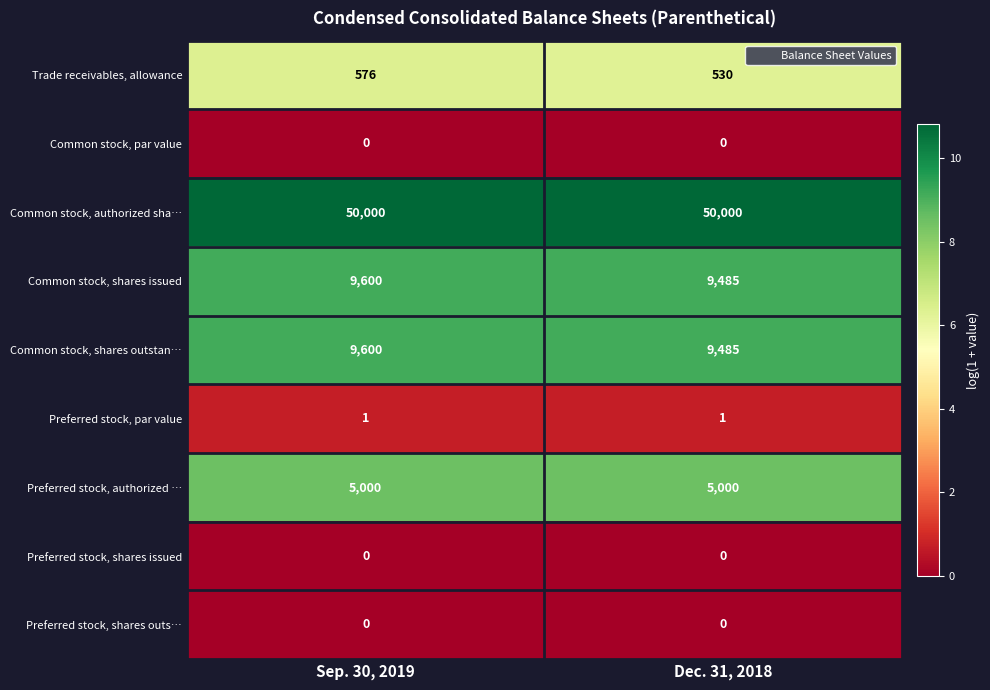

What is the sum of the Trade receivables, allowance values at Sep. 30, 2019 and Dec. 31, 2018?

1106